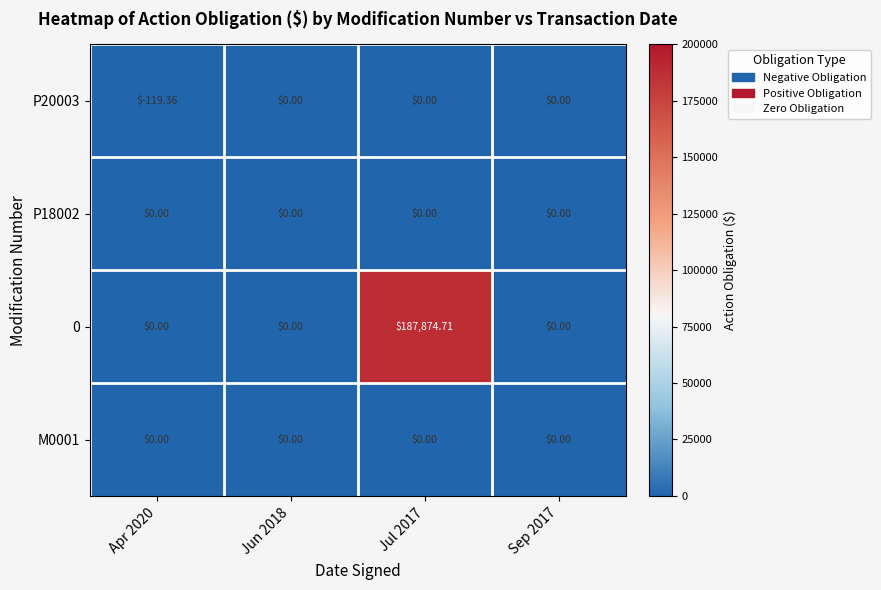

Is the value of P20003 at Apr 2020 greater than the value of M0001 at Jun 2018?

No